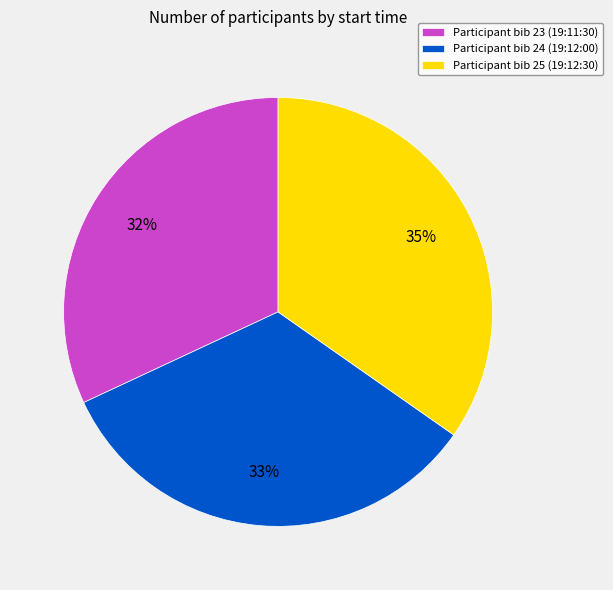

To the nearest percent, what is the difference between the largest and smallest slice percentages?

3%